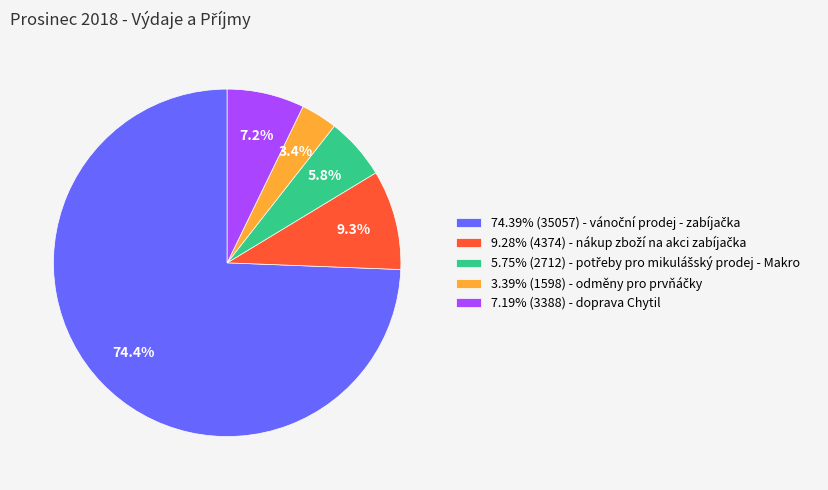

Does any single category account for the majority?

Yes